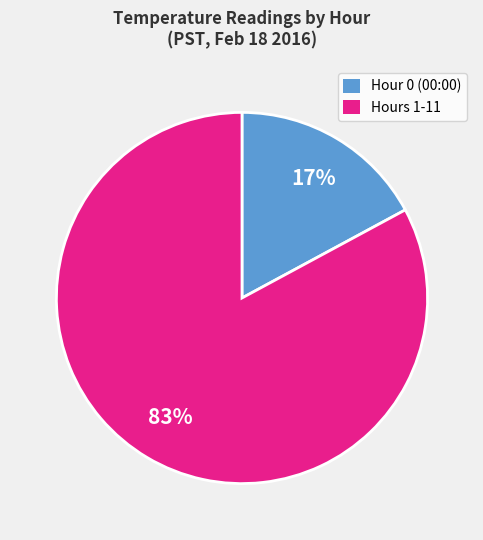

Is there a majority slice in this chart?

Yes